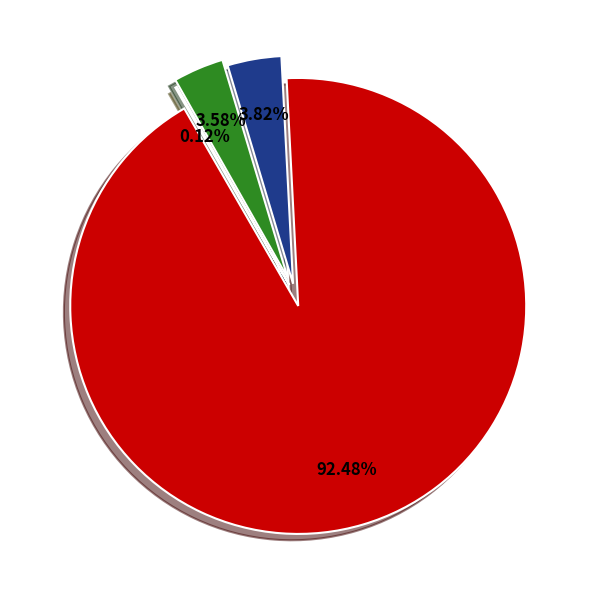

What percentage is the WUL slice, to the nearest percent?

3%